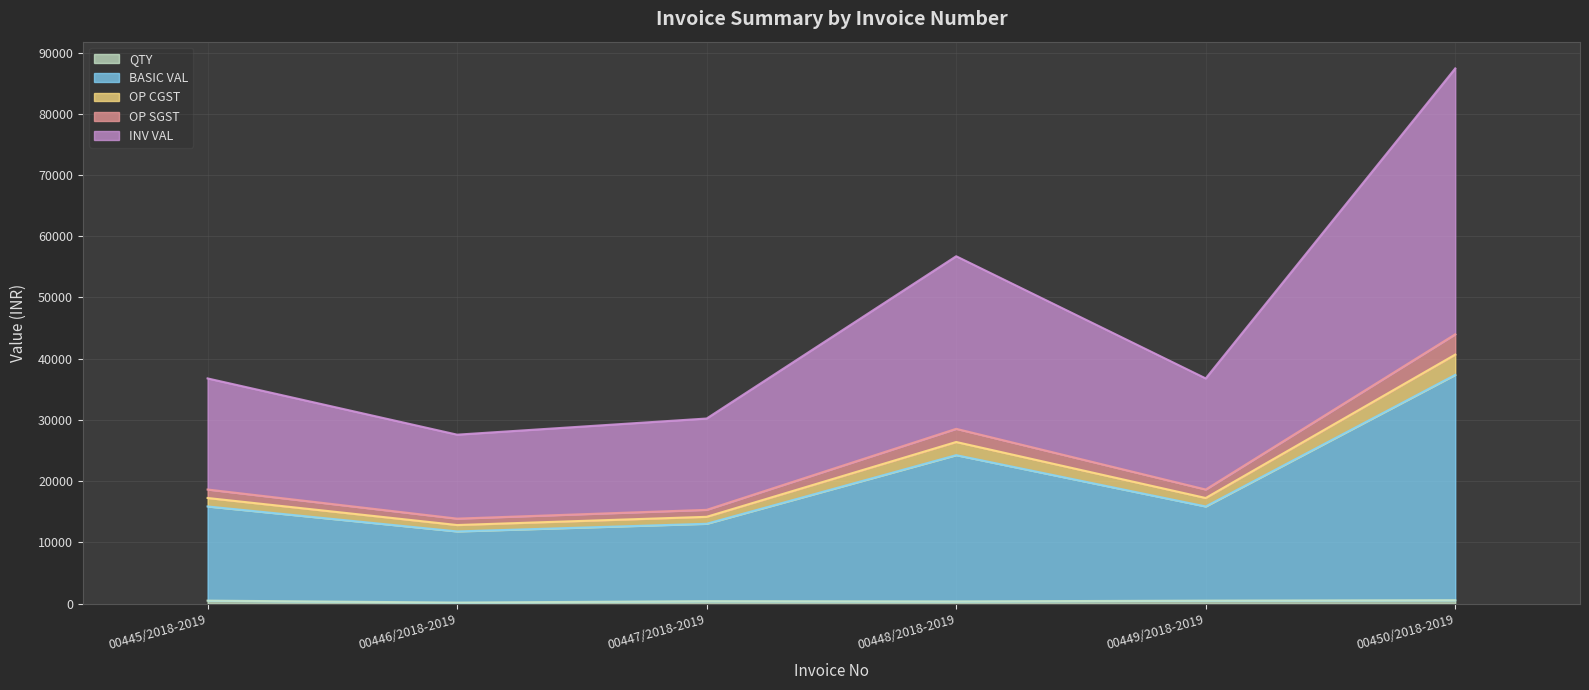

At which category is the sum across all series the highest?

00450/2018-2019